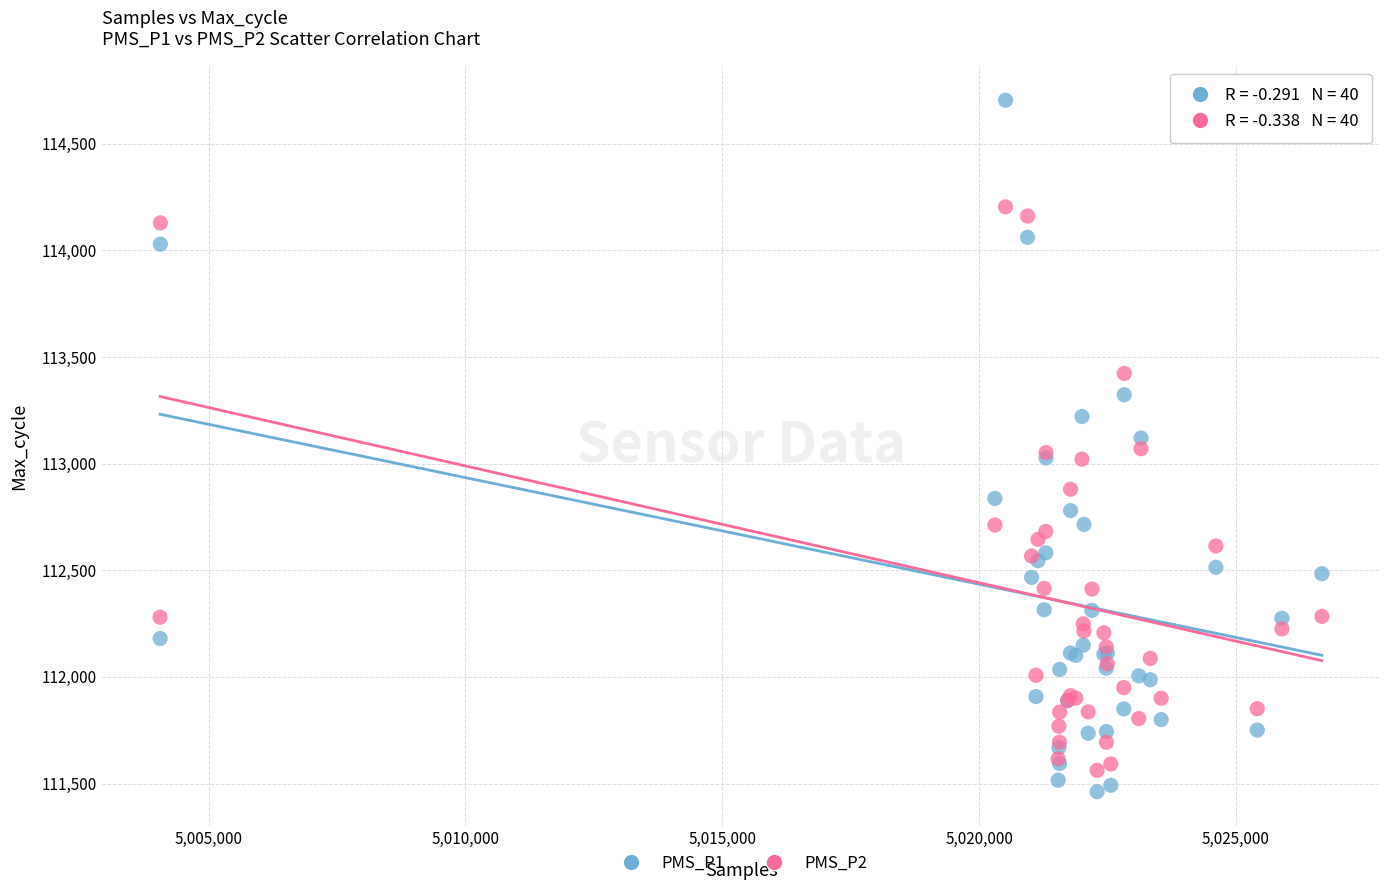

What is the X range (max minus min) for the scatter plot?

22616.0